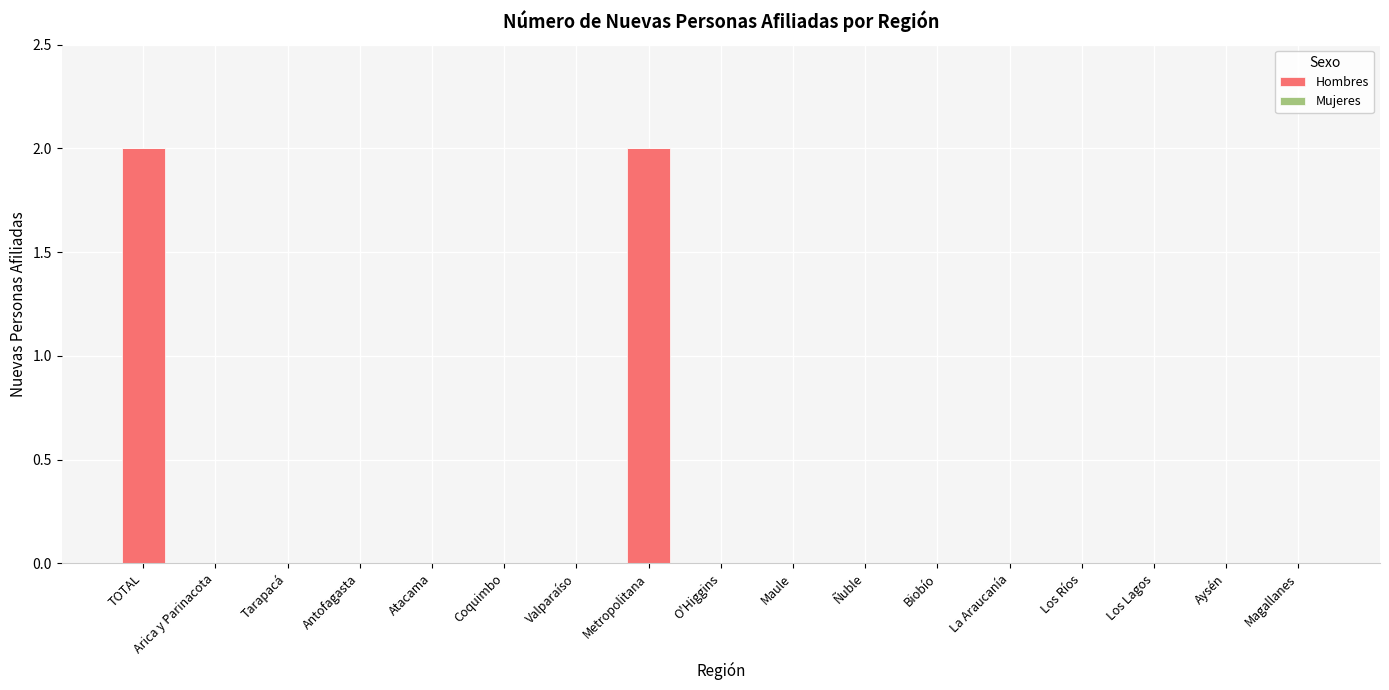

What is the sum of all values?

4